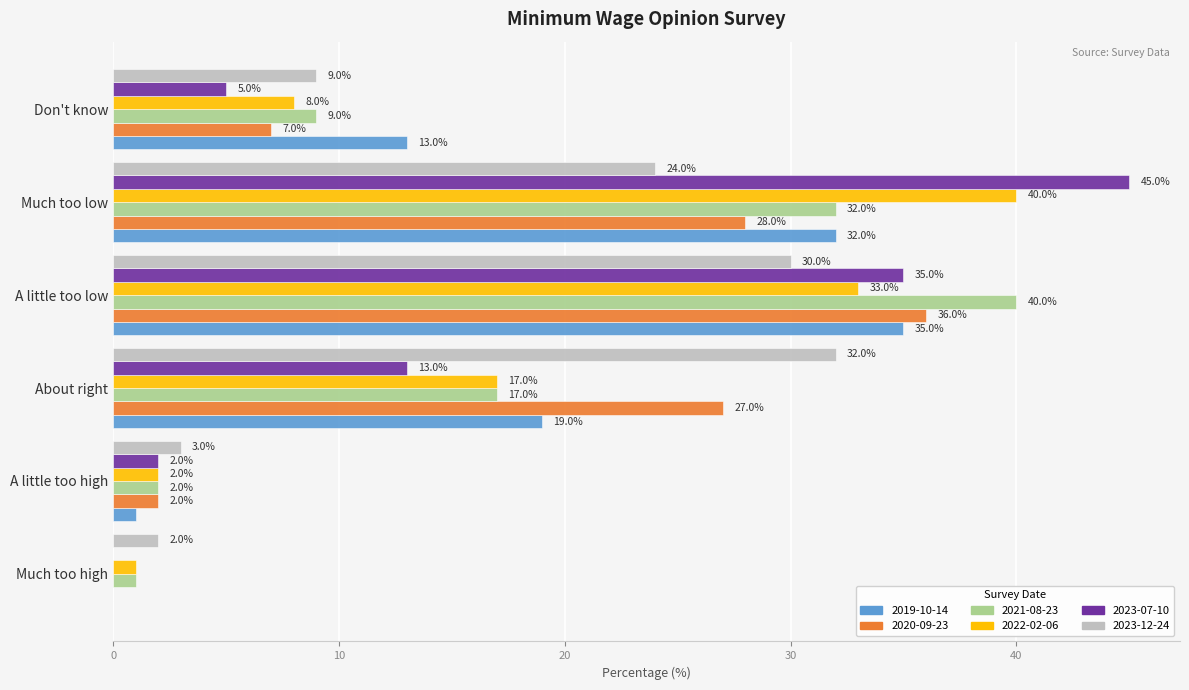

Count the number of data series in this chart.

6